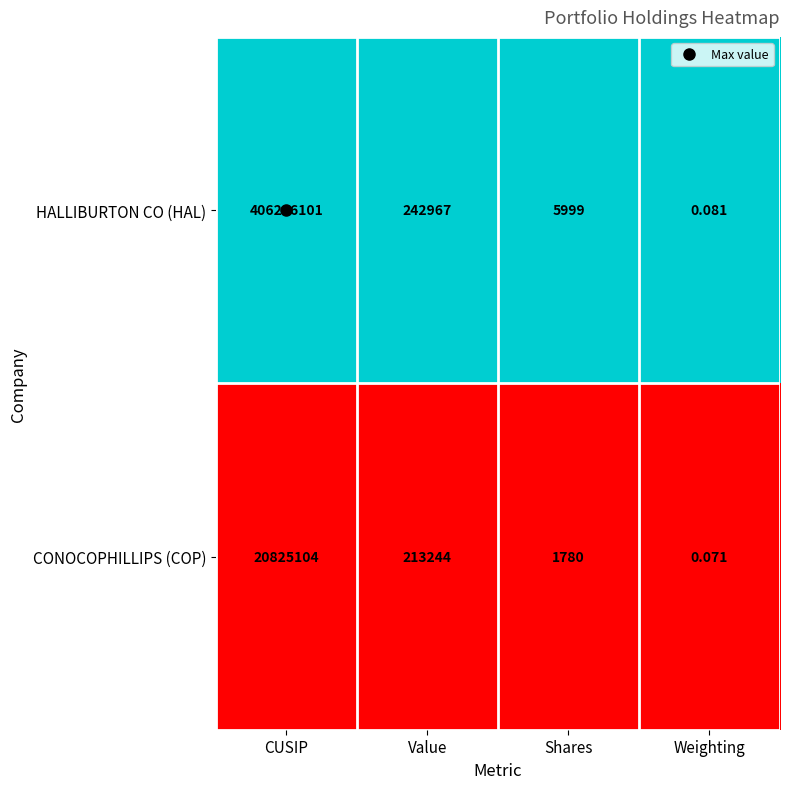

Which category has the lowest value in the HALLIBURTON CO (HAL) series?

Weighting